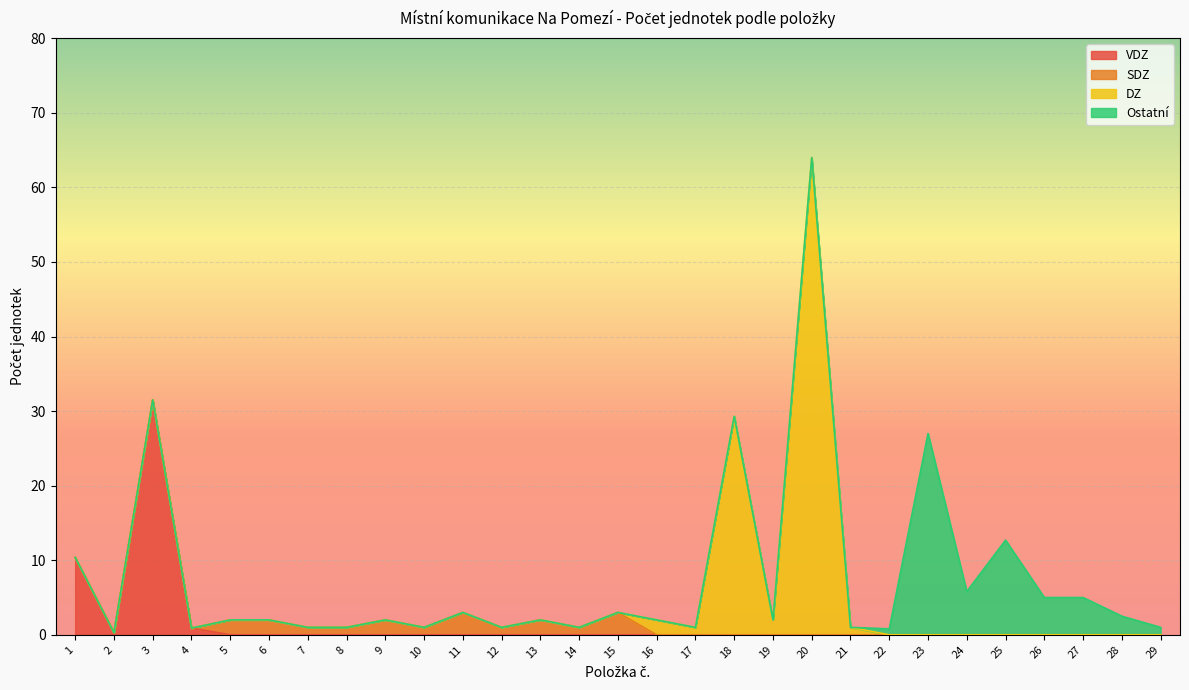

Reading left to right, extract all data points from this chart.

10.4	0.3	31.5	0.9	2.0	2.0	1.0	1.0	2.0	1.0	3.0	1.0	2.0	1.0	3.0	2.0	1.0	29.3	2.0	64.0	1.0	0.8	27.0	5.8	12.7	5.0	5.0	2.5	1.0